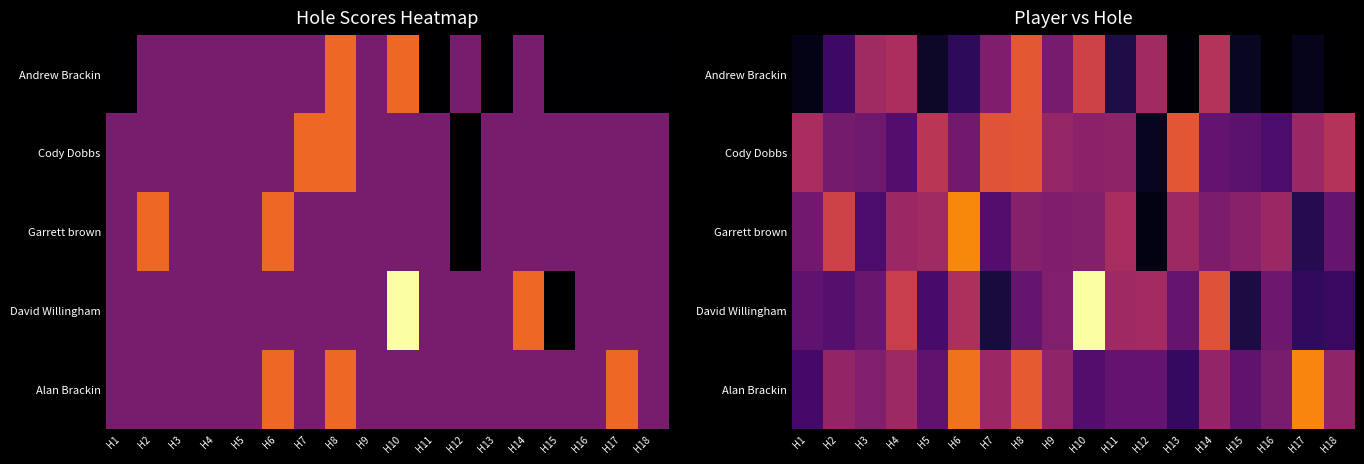

True or false: Alan Brackin has a value of 4.1 at H6.

True